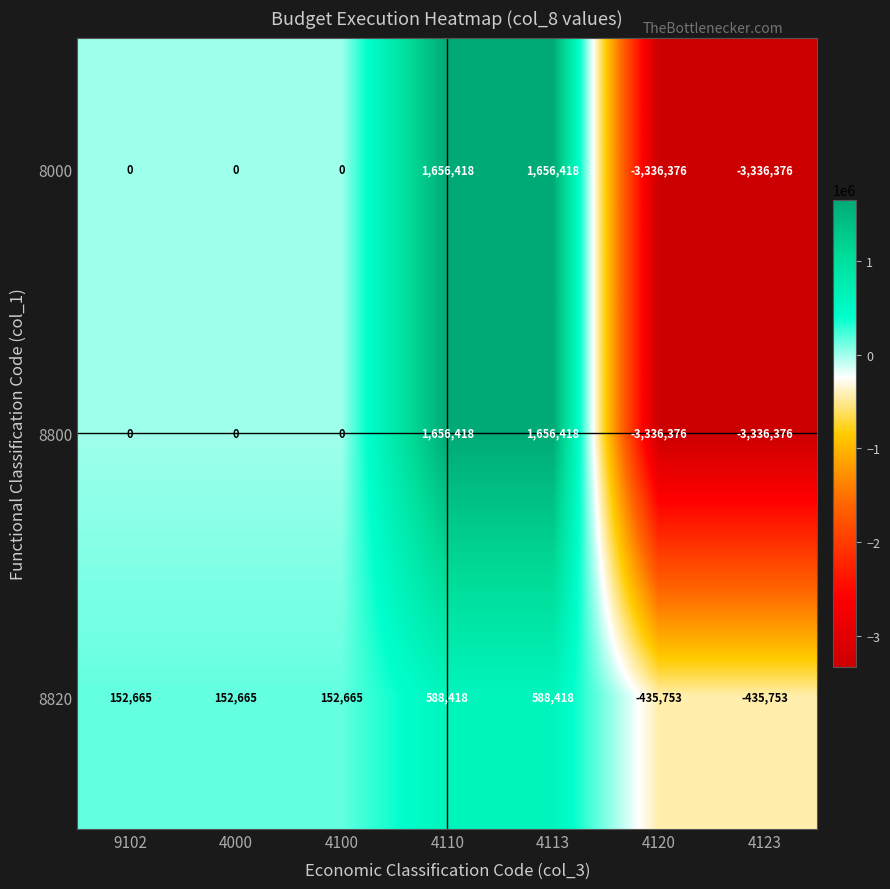

What is the difference between the 8820 values at 4120 and 4110?

1024171